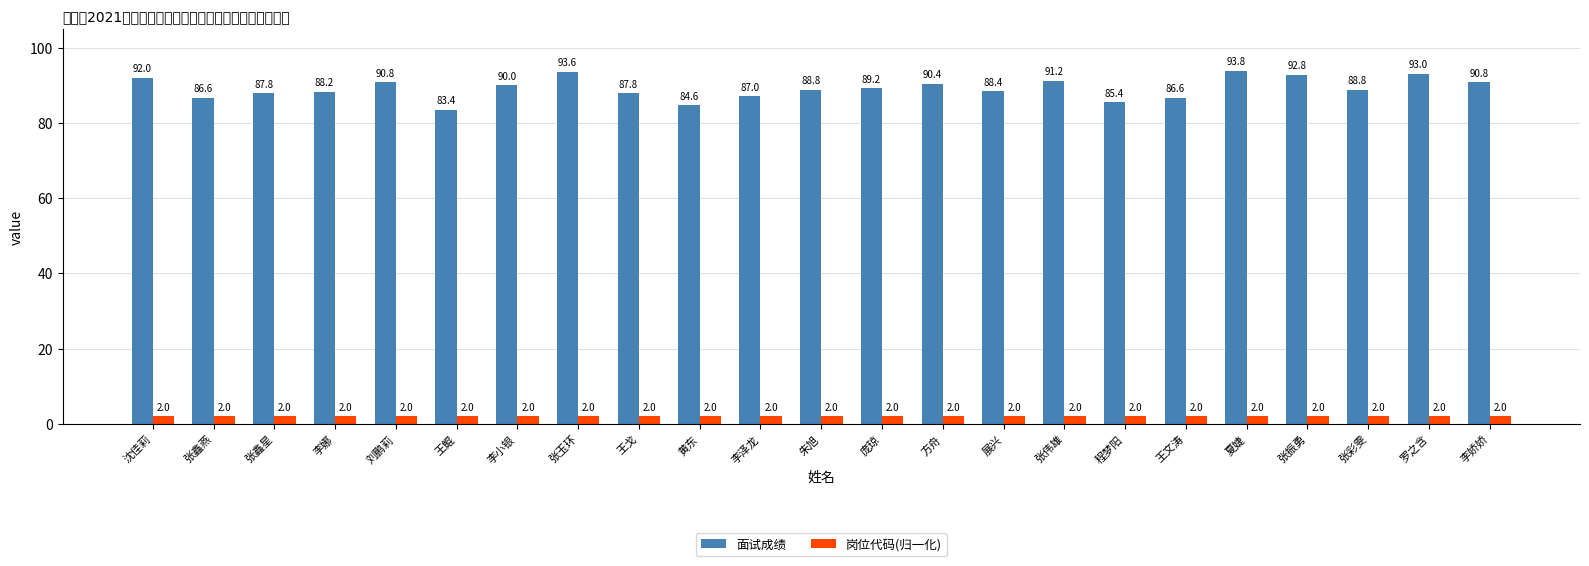

What are all the series names shown in the legend?

面试成绩, 岗位代码(归一化)